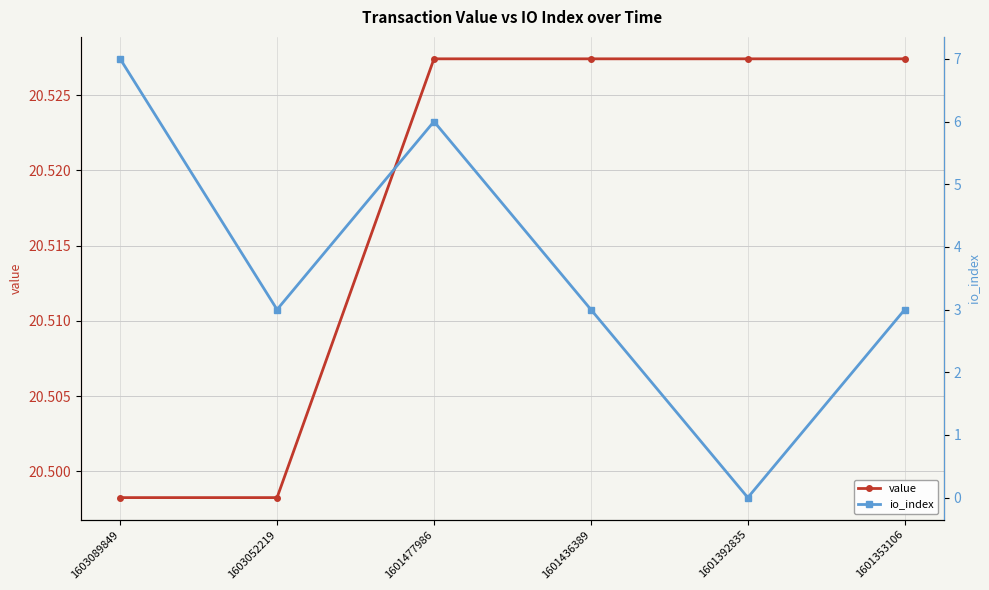

How many data points in io_index are above 3?

2